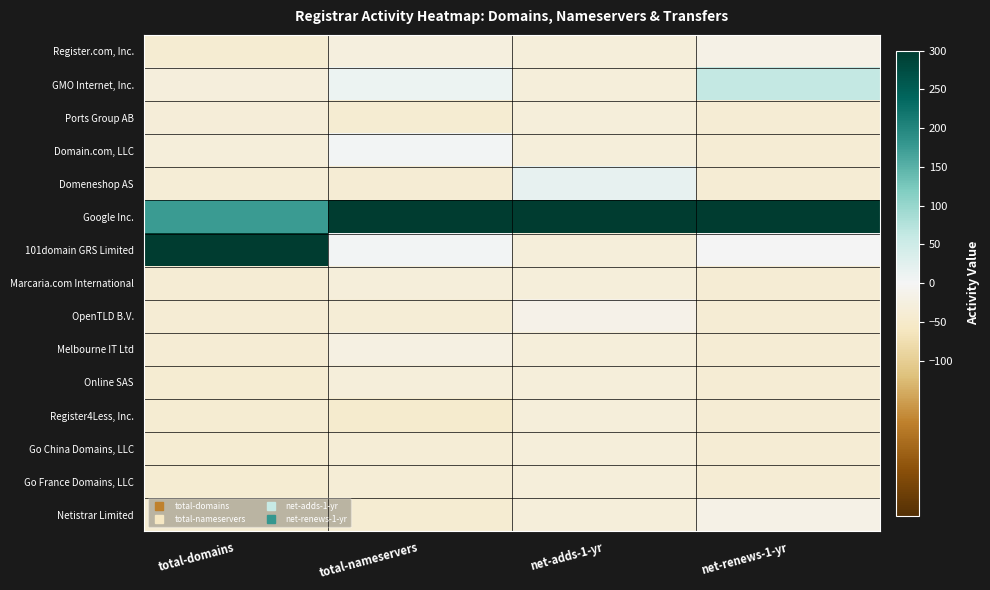

Which label corresponds to the smallest value in the chart?

total-nameservers